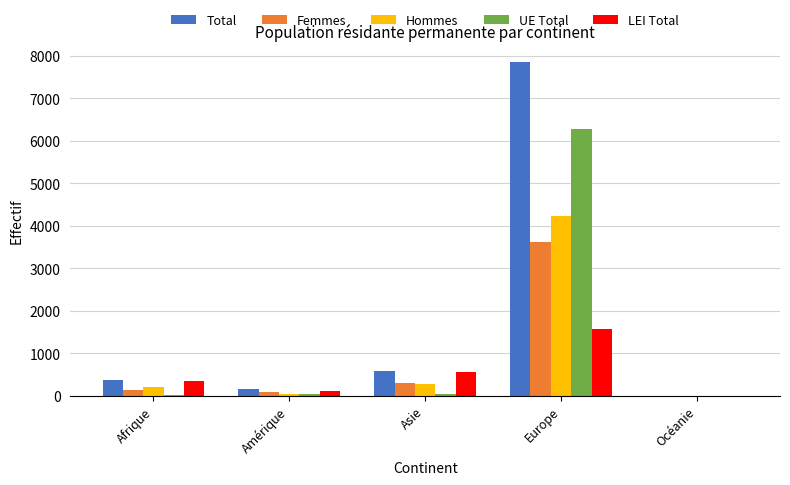

What is the maximum value for LEI Total?

1577